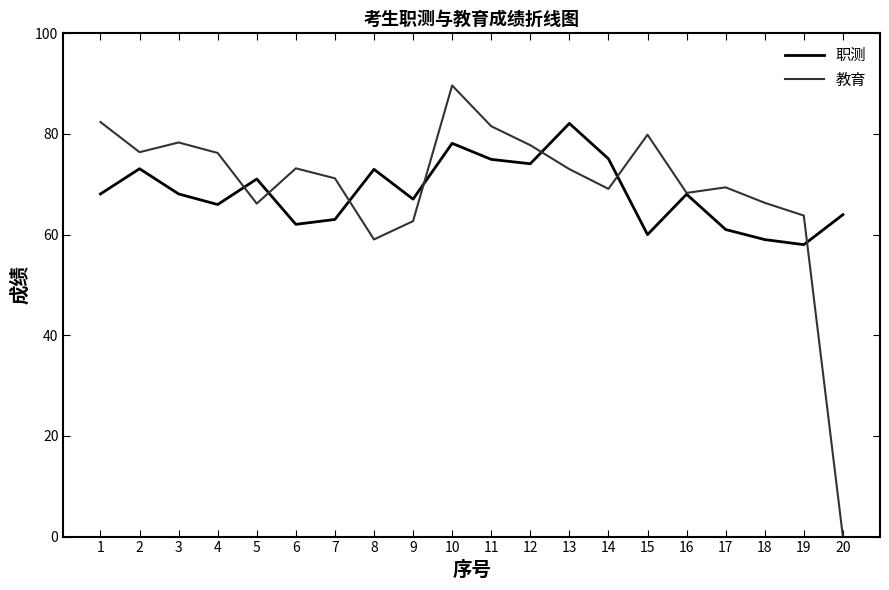

After their last crossing, which series has the higher values: 职测 or 教育?

职测